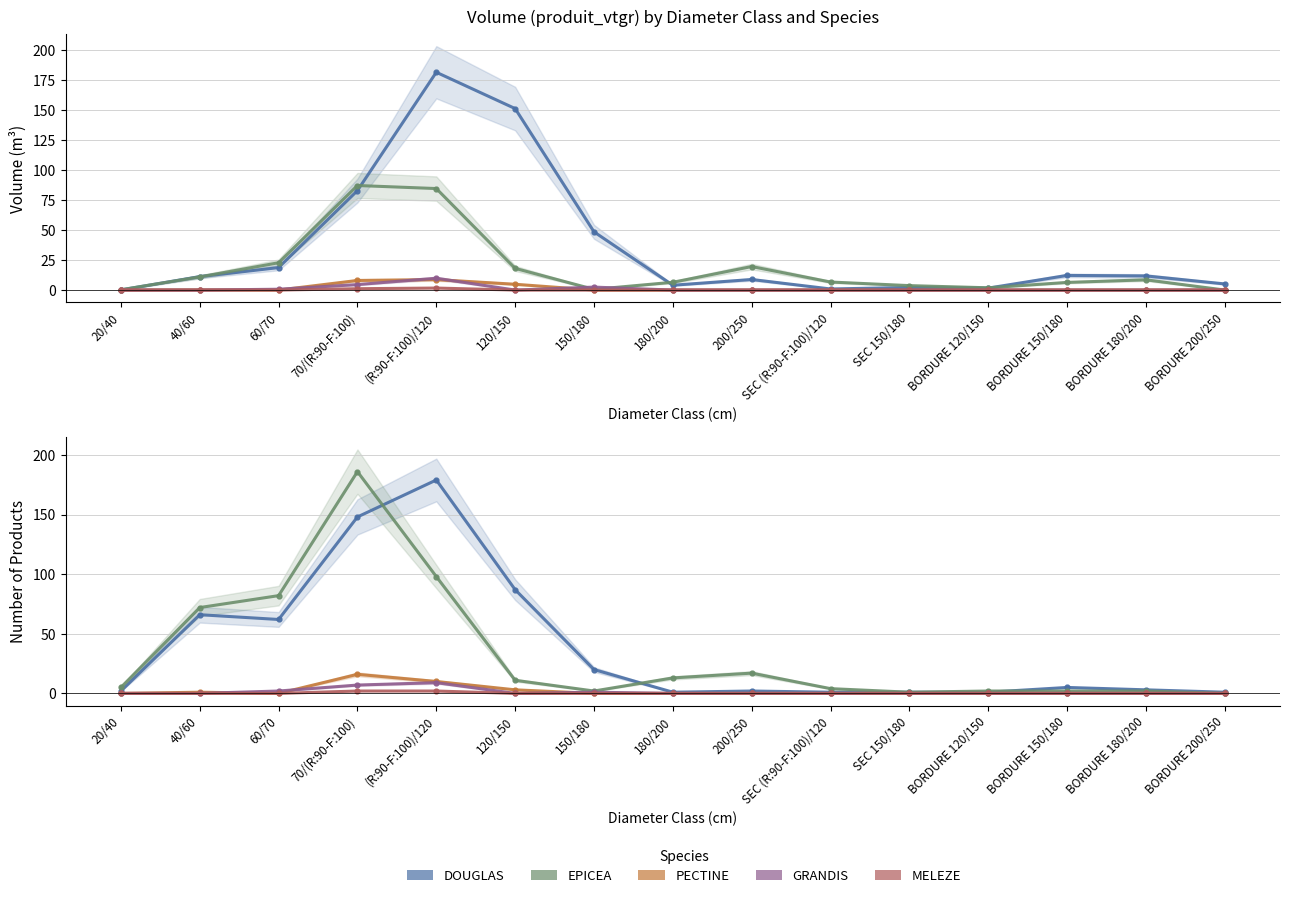

Count the GRANDIS values in the range 0 to 1.

12